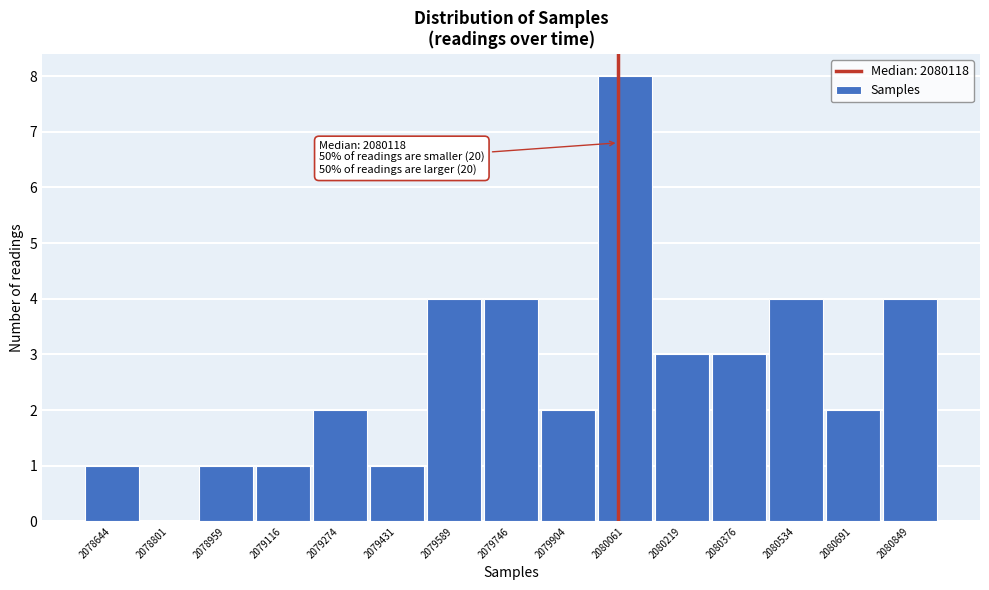

Reading left to right, transcribe all the data shown in this chart.

2078644=1	2078801=0	2078959=1	2079116=1	2079274=2	2079431=1	2079589=4	2079746=4	2079904=2	2080061=8	2080219=3	2080376=3	2080534=4	2080691=2	2080849=4